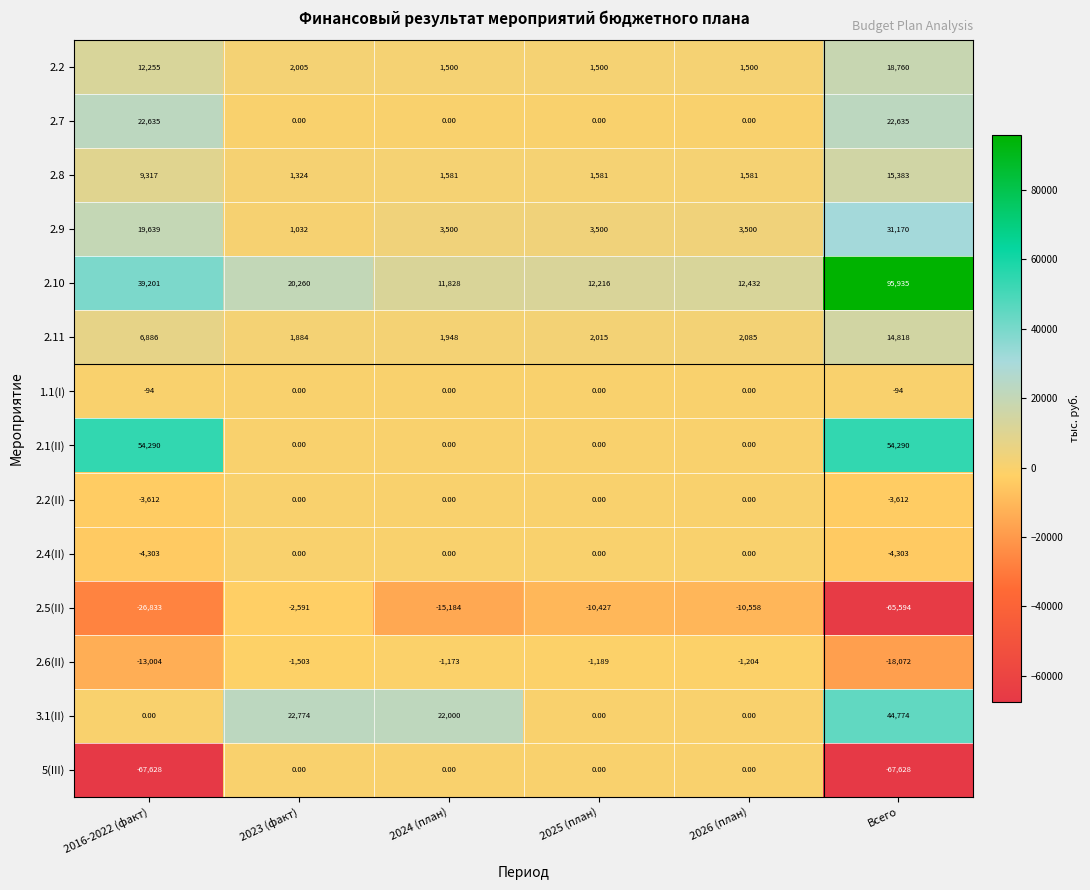

What is the difference between the 2.5(II) values at 2023 (факт) and 2026 (план)?

7967